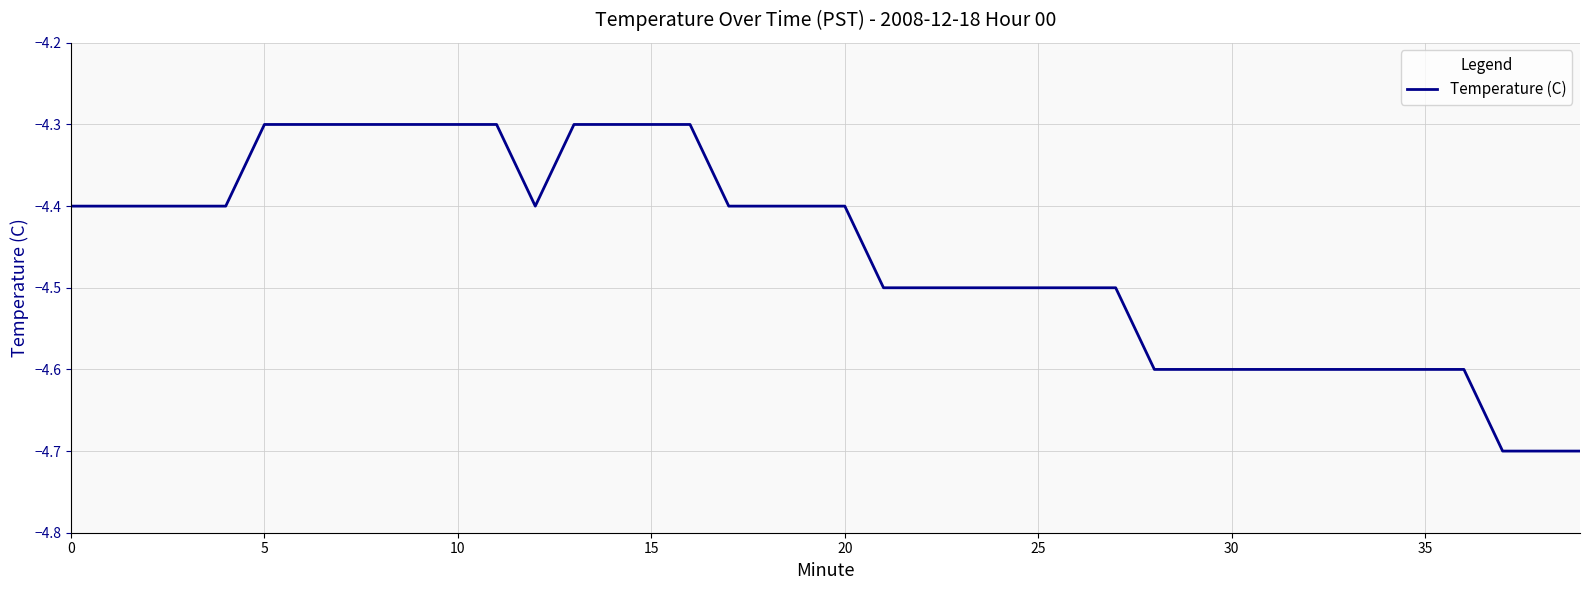

What is the maximum value shown in the chart?

-4.3